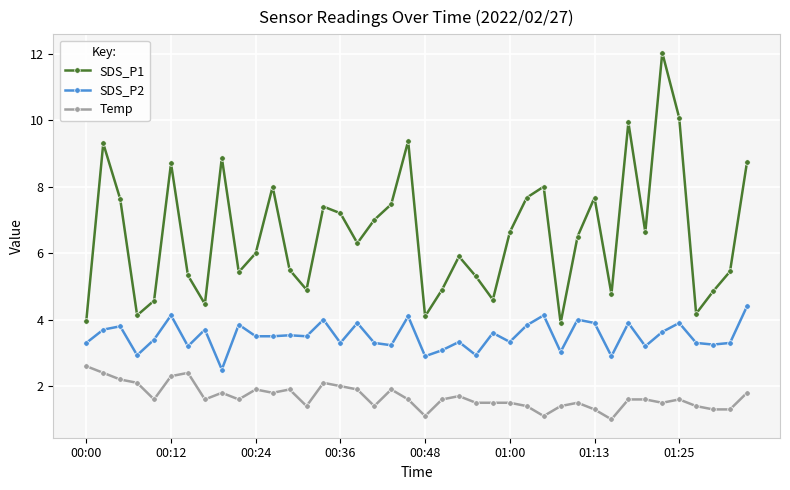

True or false: Temp has more than 0 points higher than both neighbors.

True